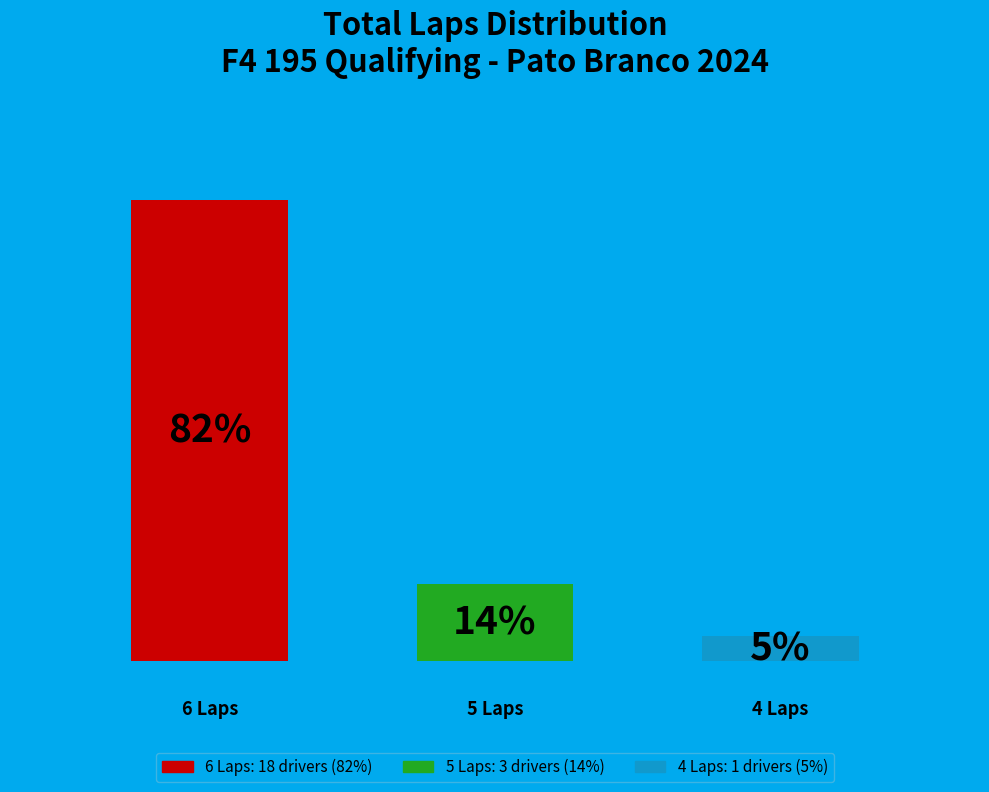

Does the chart contain any negative values?

No